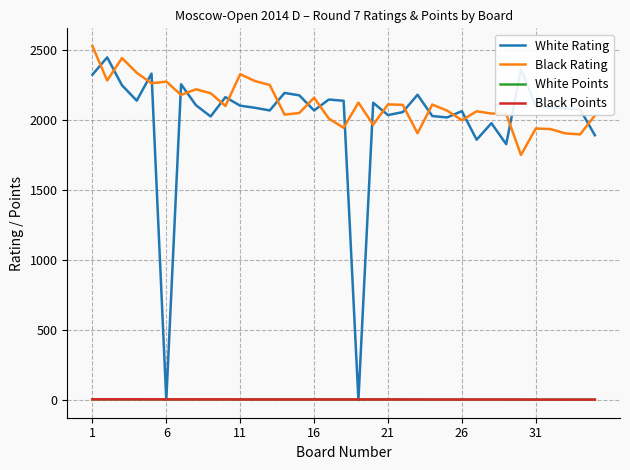

What are all the series names shown in the legend?

White Rating, Black Rating, White Points, Black Points